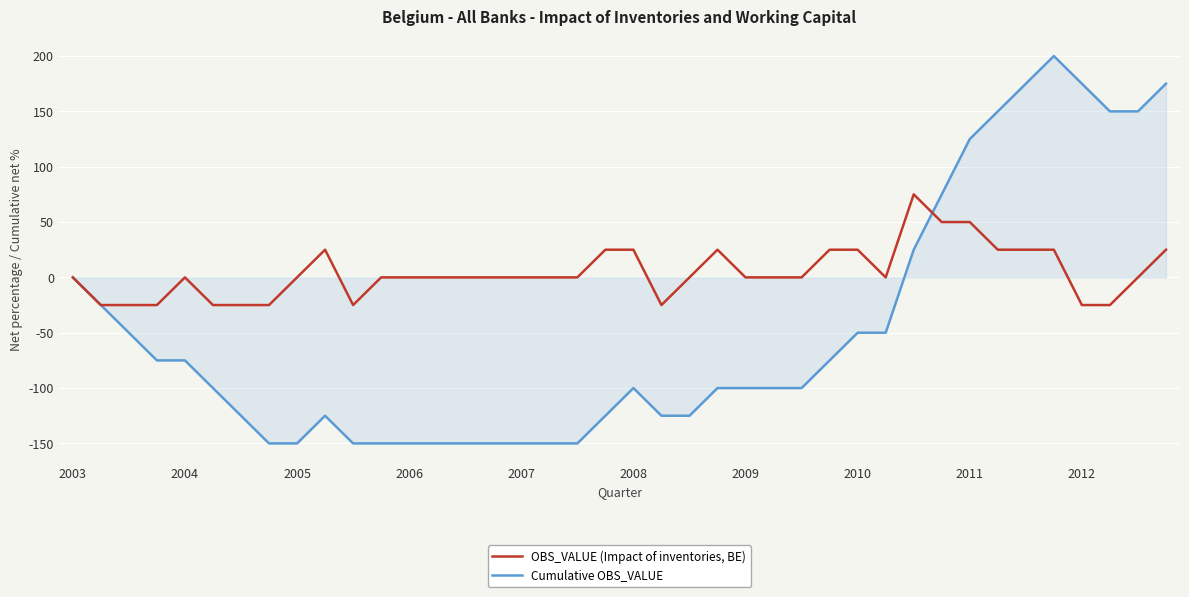

Which series has the largest total across all categories?

OBS_VALUE (Impact of inventories, BE)